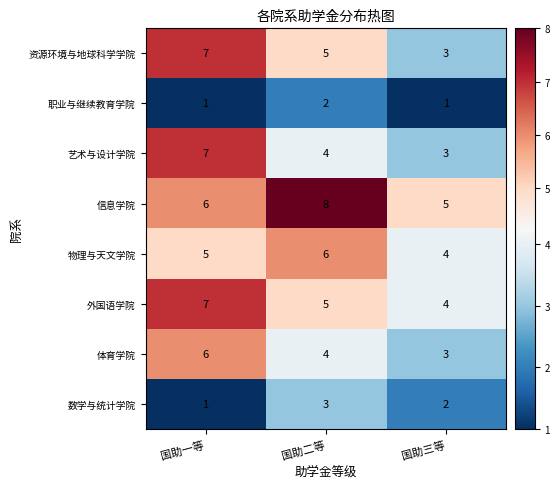

What is the total value across all series at 国助一等?

40